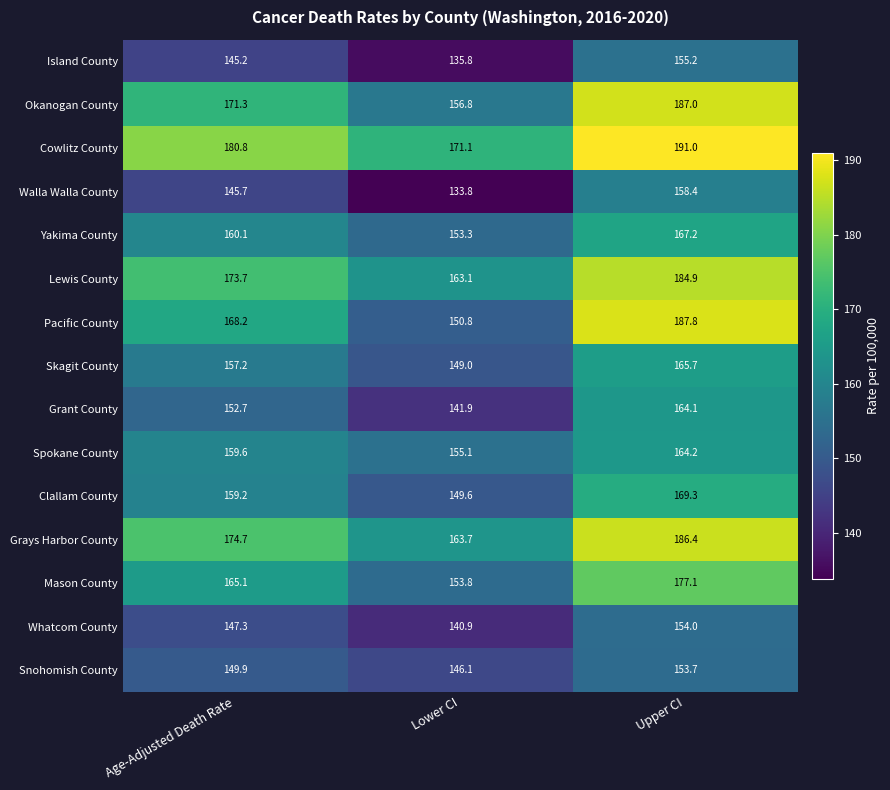

At which label is Mason County closest to 165?

Age-Adjusted Death Rate